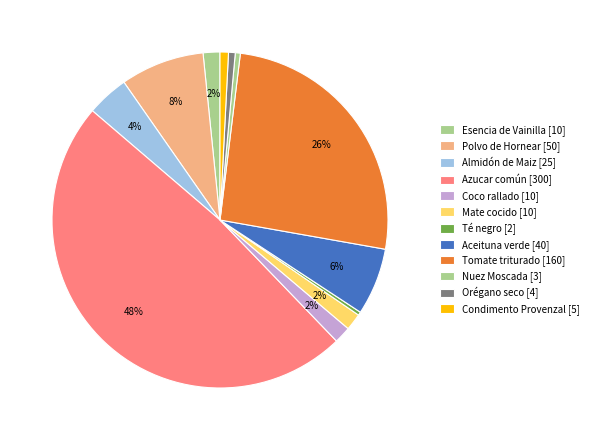

What is the smallest slice in the pie chart?

Té negro